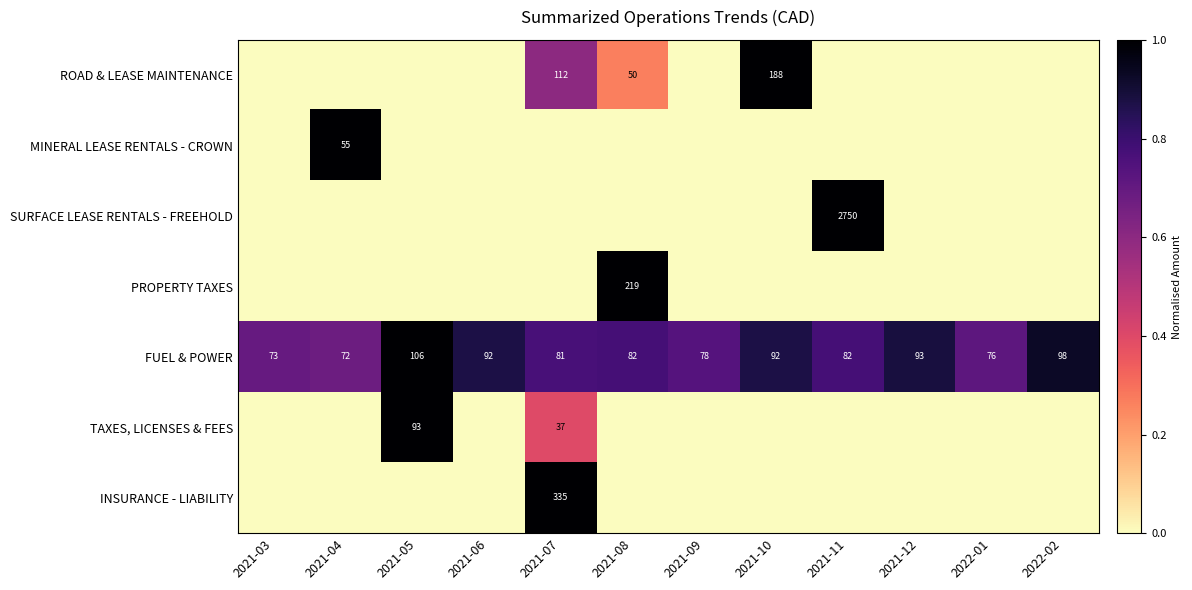

Is it true that FUEL & POWER equals 124 at 2021-04?

False